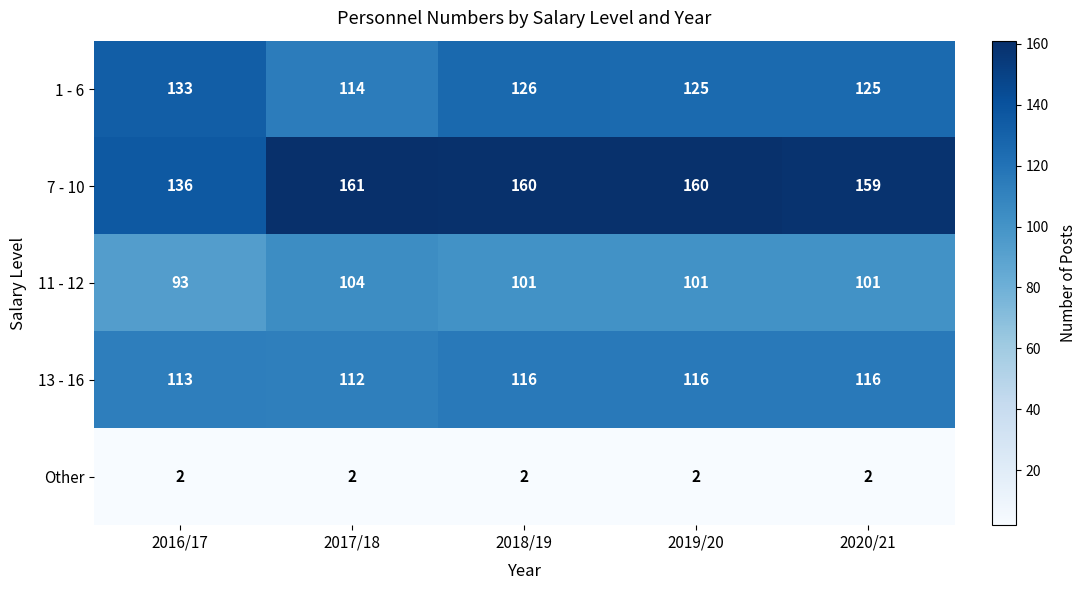

Which series has the largest range (max minus min)?

7 - 10